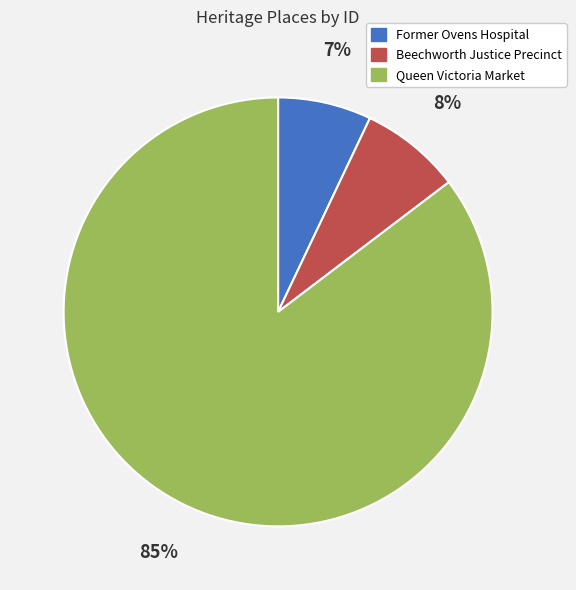

Count the number of slices in the pie.

3